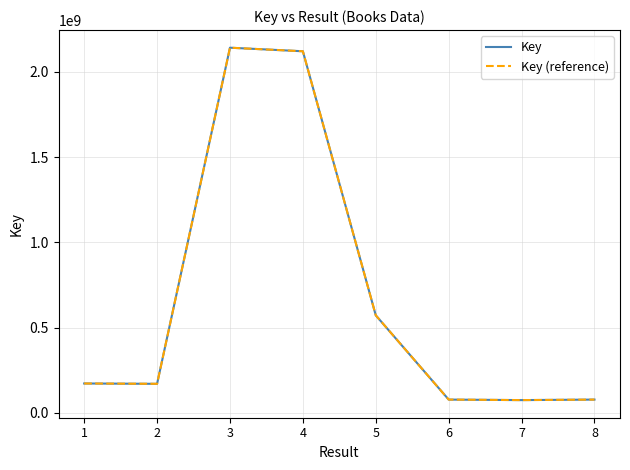

Is this an area chart (filled region under the line)?

No